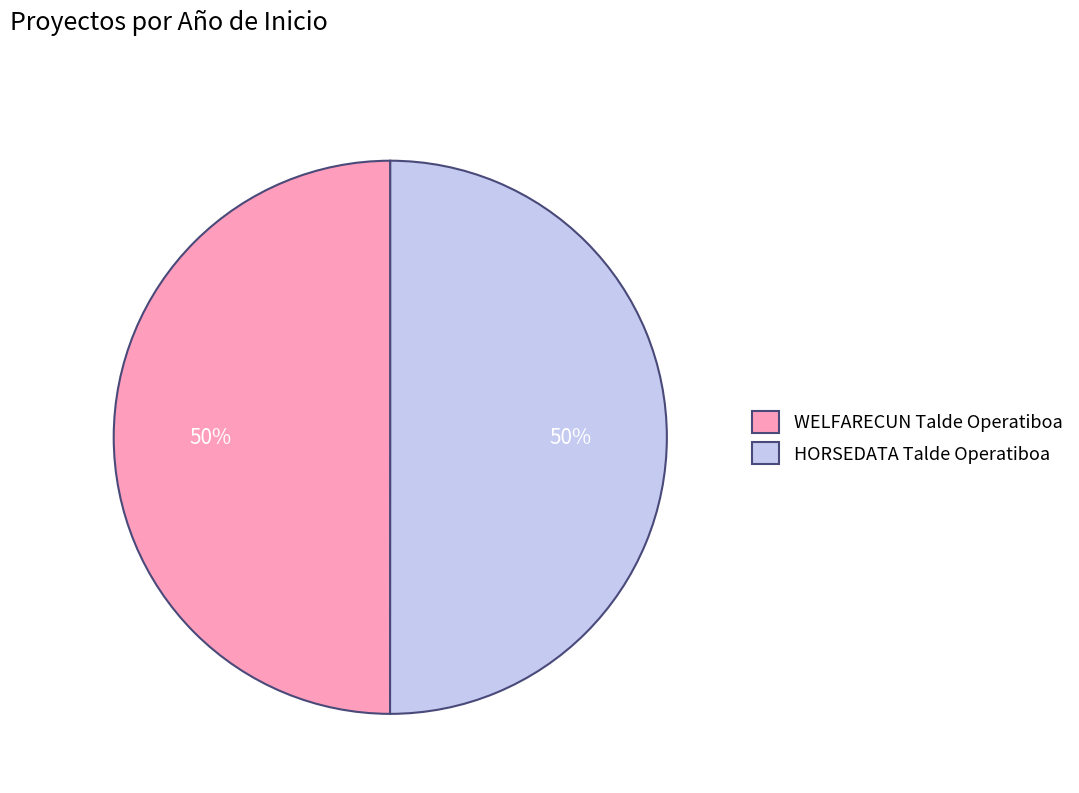

To the nearest percent, what is the average slice percentage?

50%